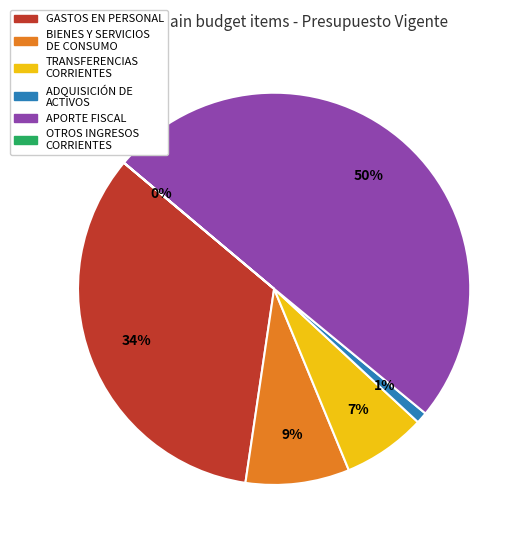

To the nearest percent, what is the average slice percentage?

17%